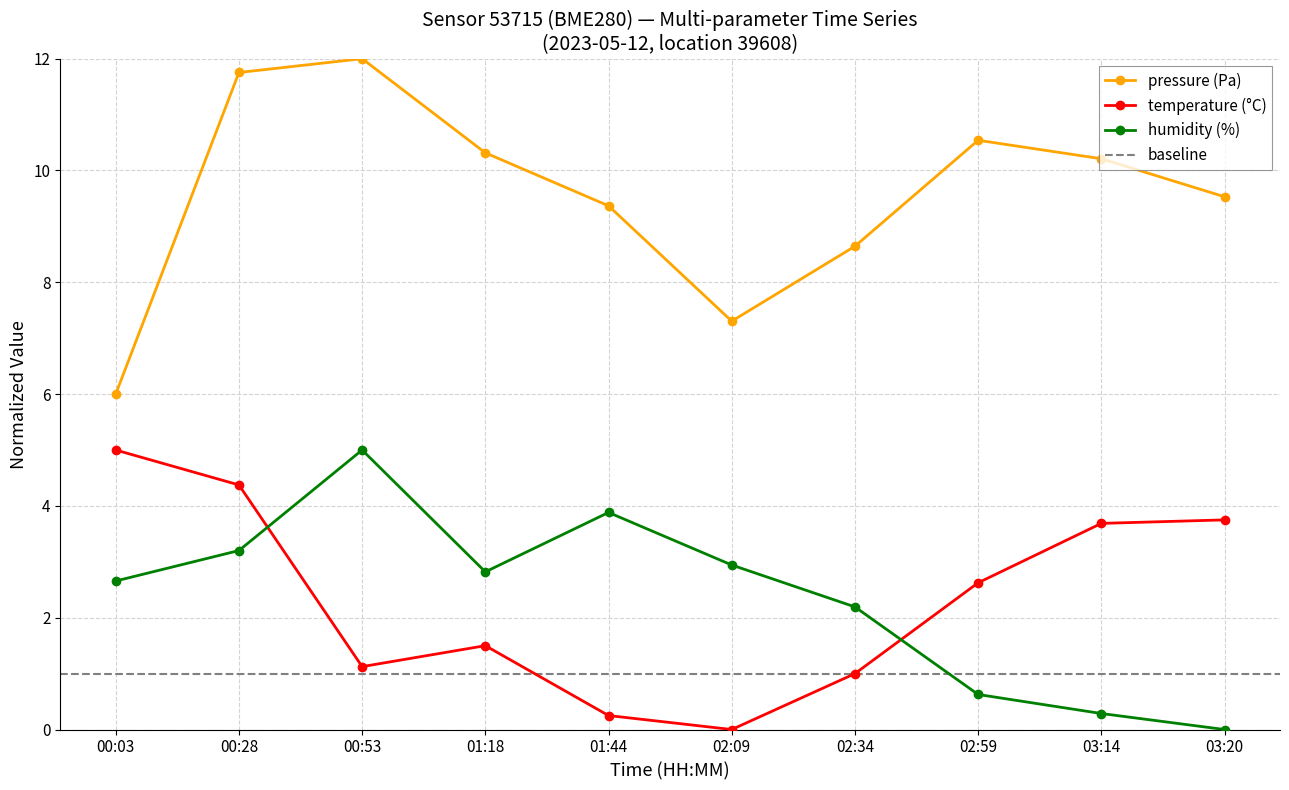

Reading right to left, extract all data points from this chart.

pressure: 9.5	10.2	10.5	8.6	7.3	9.4	10.3	12.0	11.8	6.0
temperature: 3.8	3.7	2.6	1.0	0.0	0.2	1.5	1.1	4.4	5.0
humidity: 0.0	0.3	0.6	2.2	2.9	3.9	2.8	5.0	3.2	2.7